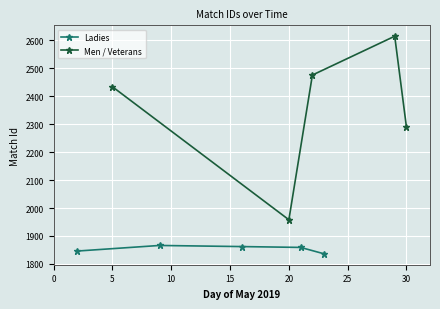

How many values in the Ladies series are below 1859?

2